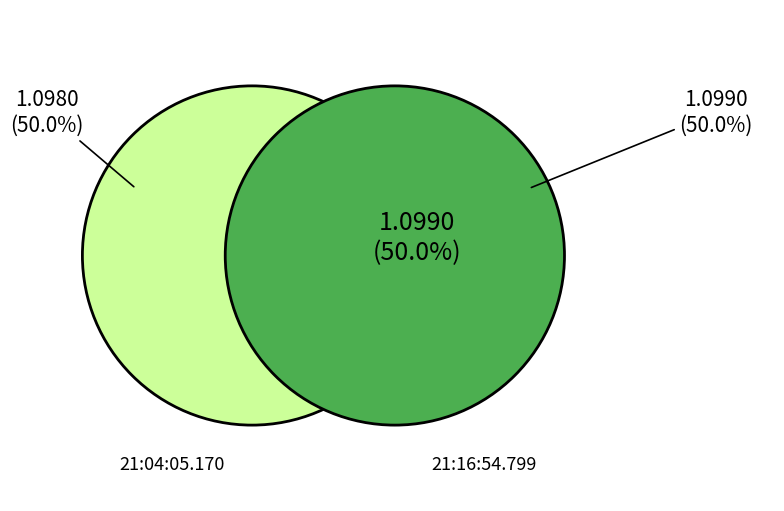

How many segments does this pie chart have?

2